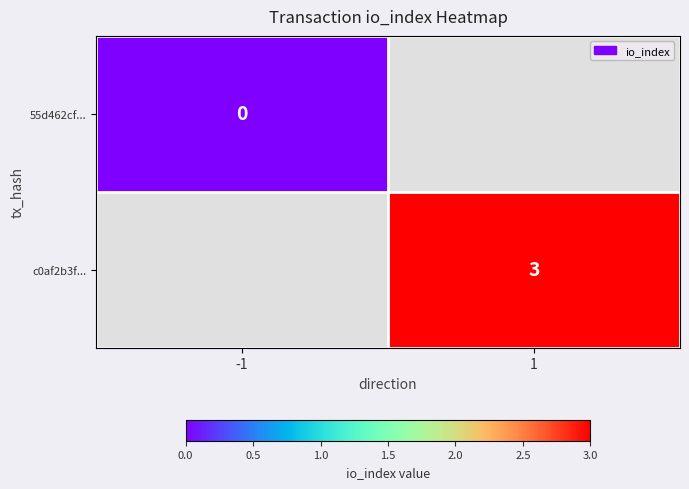

True or false: 55d462cf... has a value of 0.0 at -1.

True